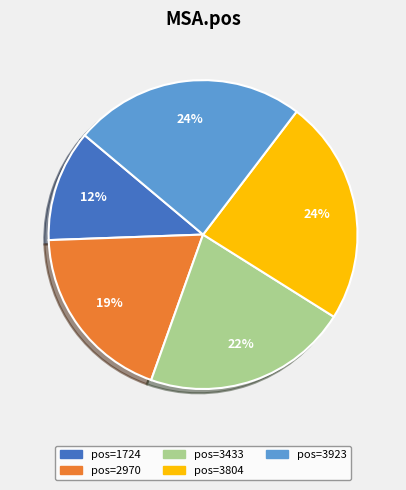

True or false: pos=1724 accounts for 12% of the total.

True